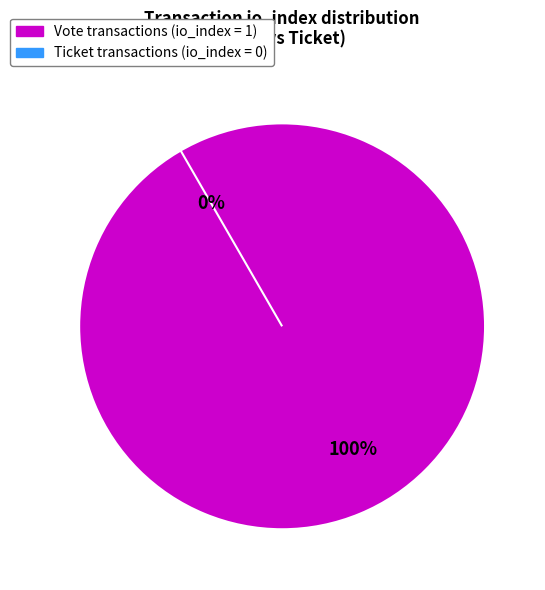

The Vote (tx_type, io_index=1) slice represents 100% of the pie. True or false?

True